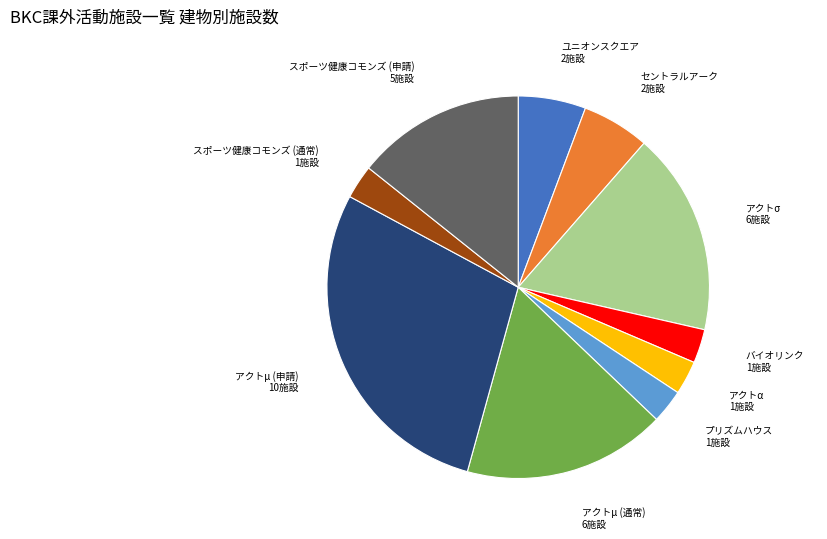

Does アクトμ (通常) account for over 50% of the chart?

No